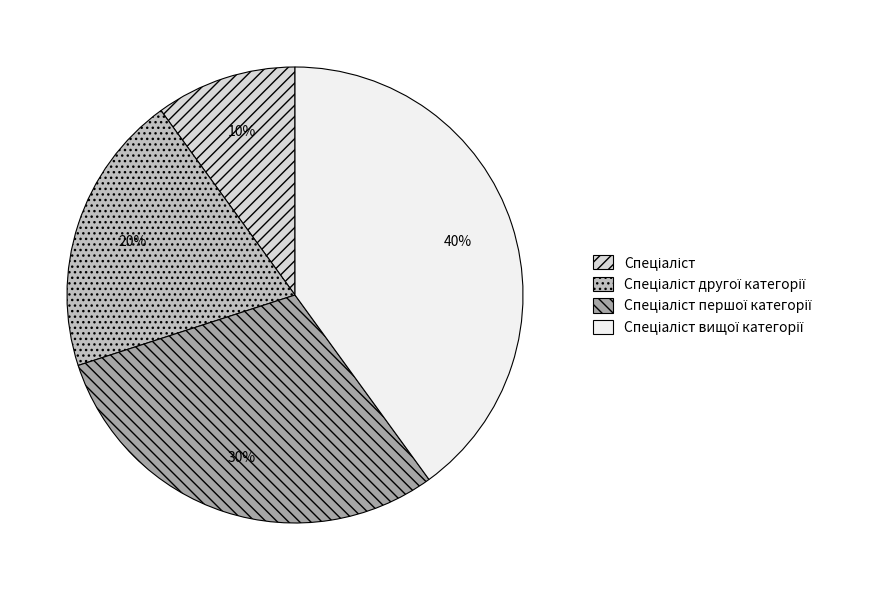

Is there a majority slice in this chart?

No